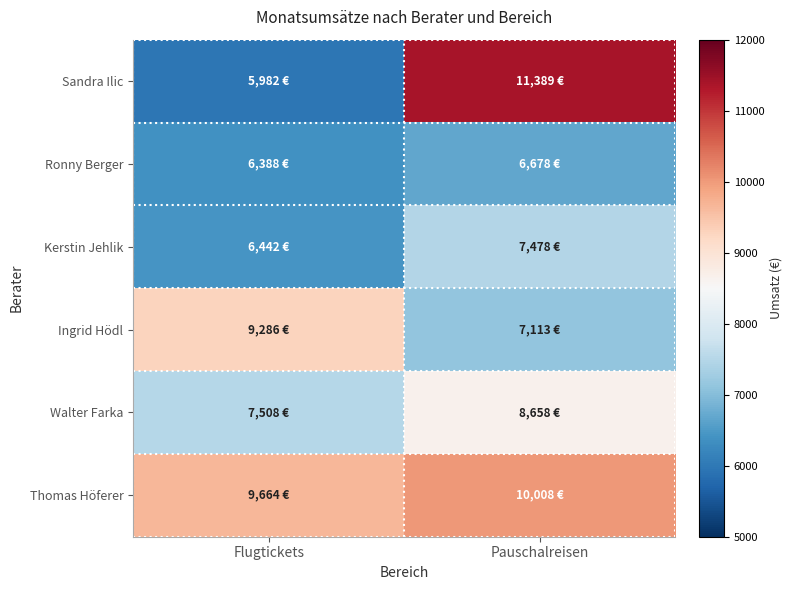

Reading left to right, what are all the values shown in this chart?

Sandra Ilic: Flugtickets=5982.1	Pauschalreisen=11389.0
Ronny Berger: Flugtickets=6388.2	Pauschalreisen=6677.6
Kerstin Jehlik: Flugtickets=6442.2	Pauschalreisen=7477.6
Ingrid Hödl: Flugtickets=9285.8	Pauschalreisen=7113.4
Walter Farka: Flugtickets=7507.6	Pauschalreisen=8658.5
Thomas Höferer: Flugtickets=9663.5	Pauschalreisen=10008.5